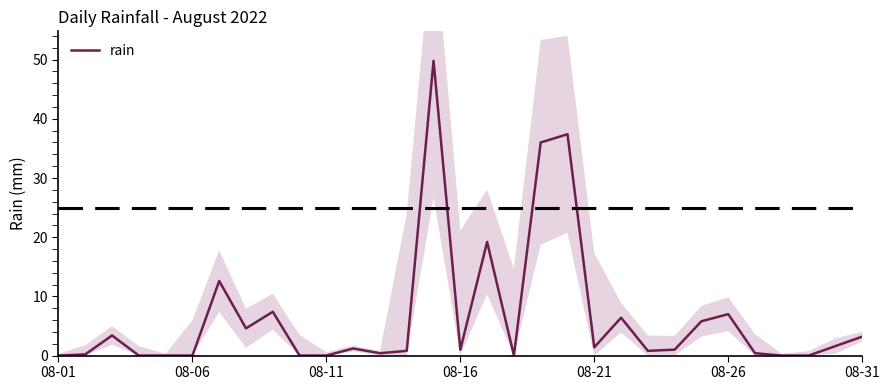

What is the difference between the maximum and minimum values?

49.8